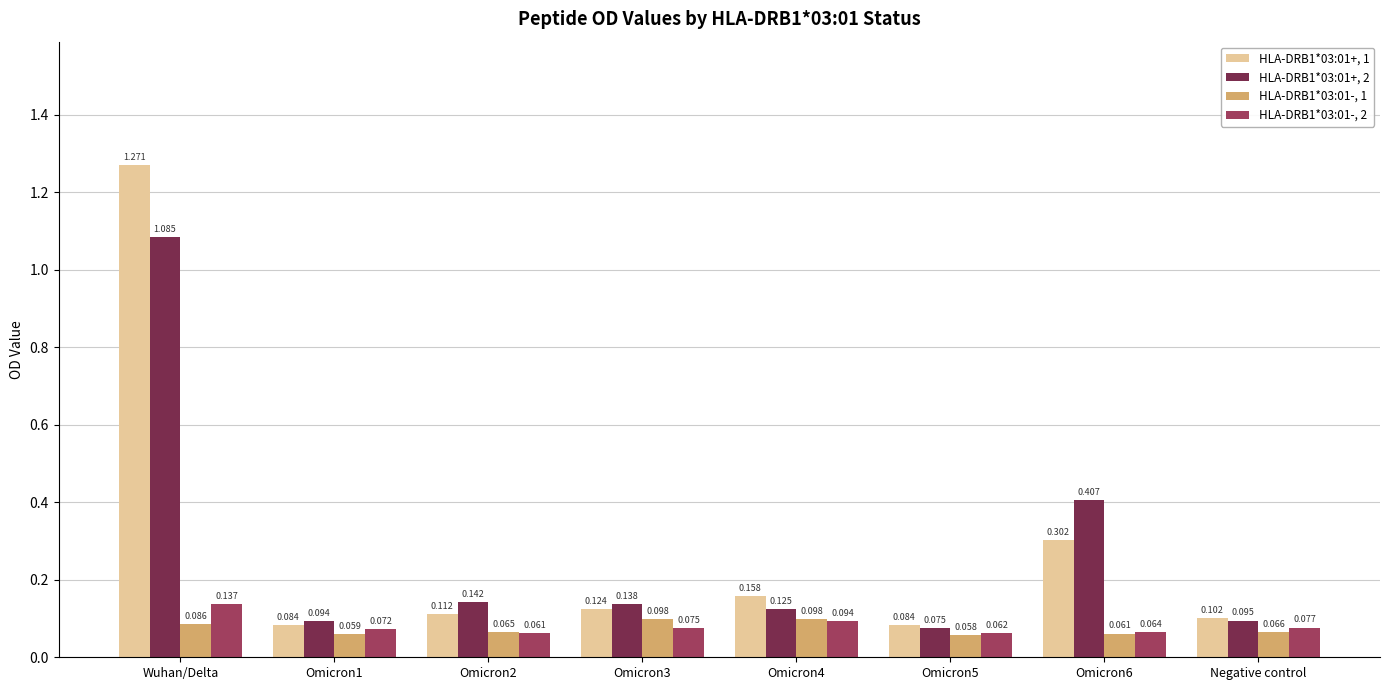

At how many categories does at least one series exceed 0?

8